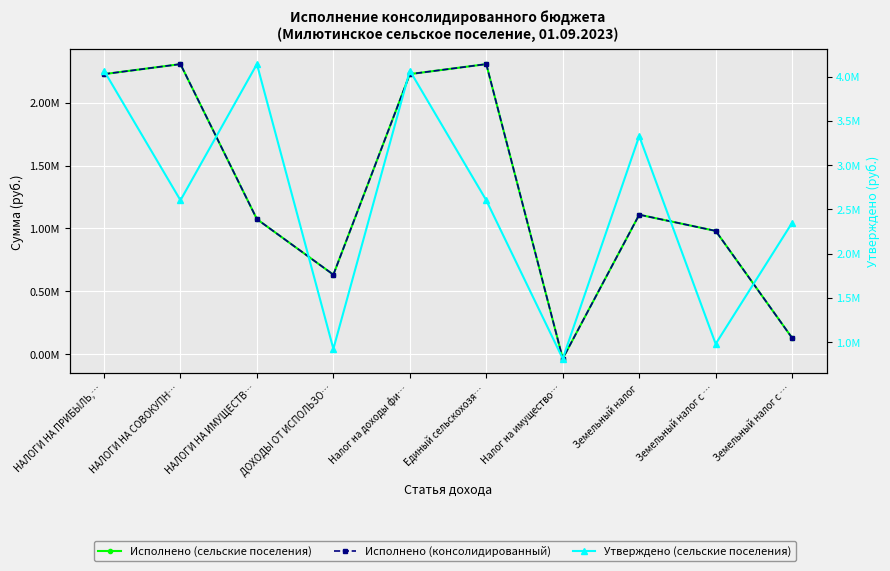

True or false: Исполнено (сельские поселения) and Исполнено (консолидированный) intersect in this chart.

False